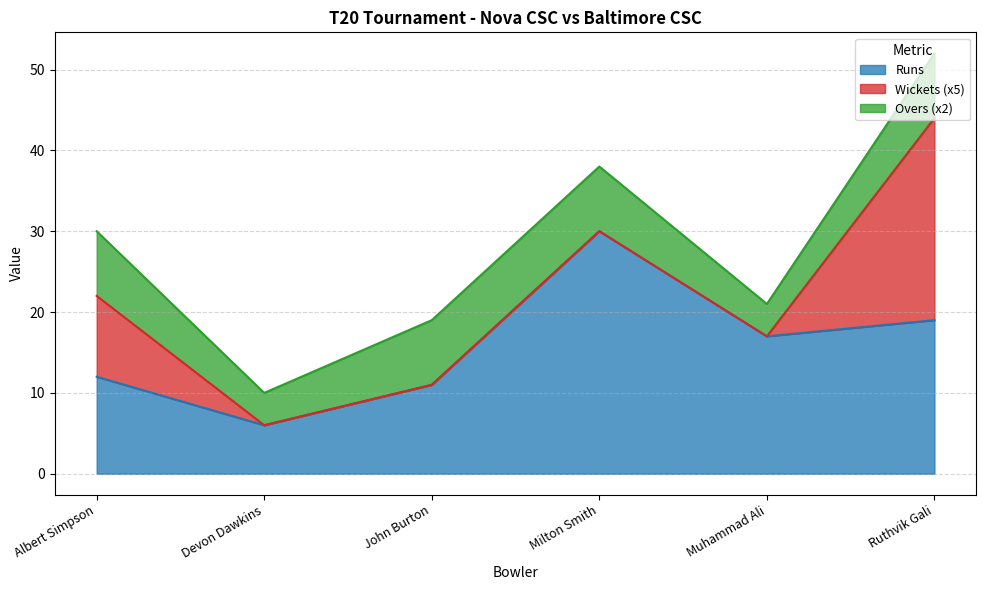

At which category is the sum across all series the highest?

Ruthvik Gali